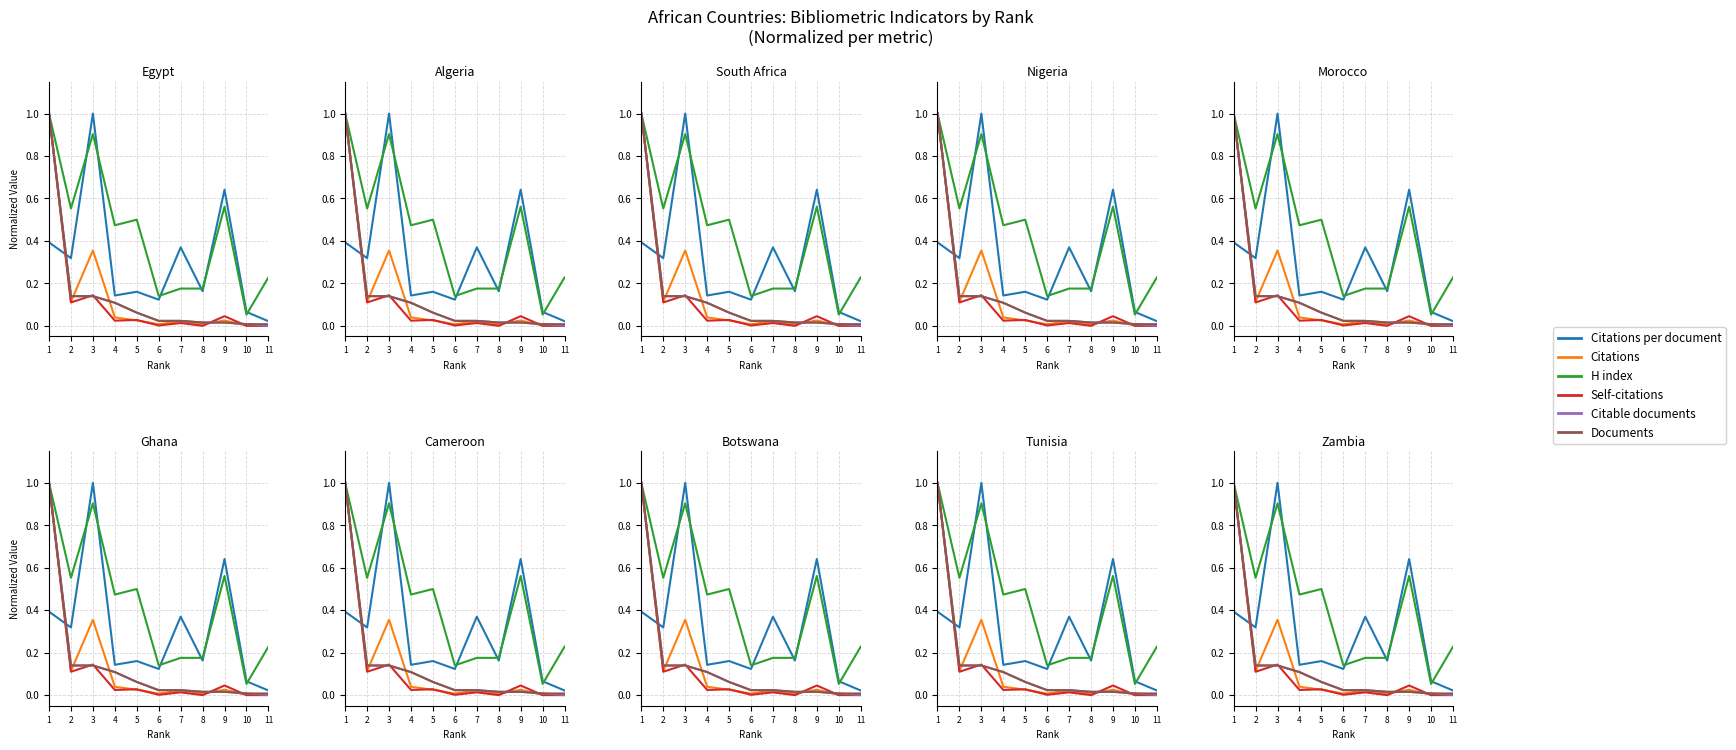

What is the spread (max minus min) of values at 8?

0.2